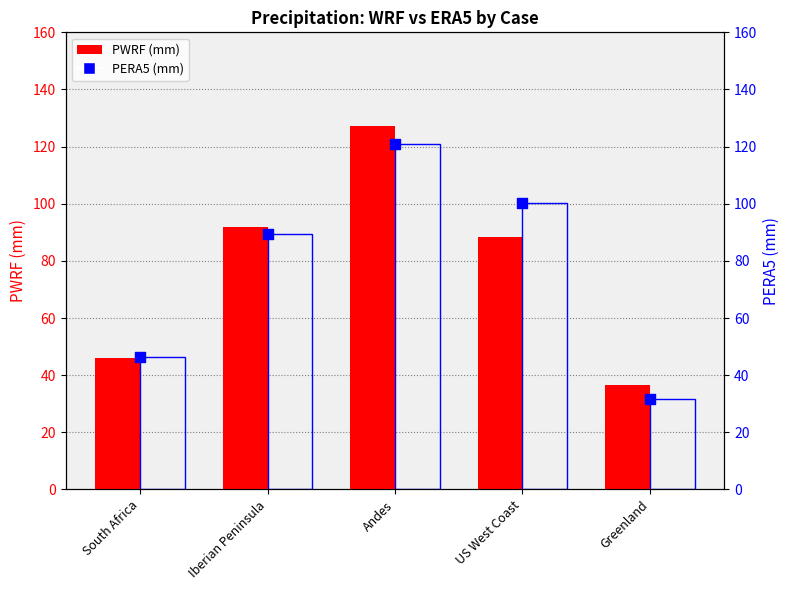

At which category is the sum across all series the highest?

Andes